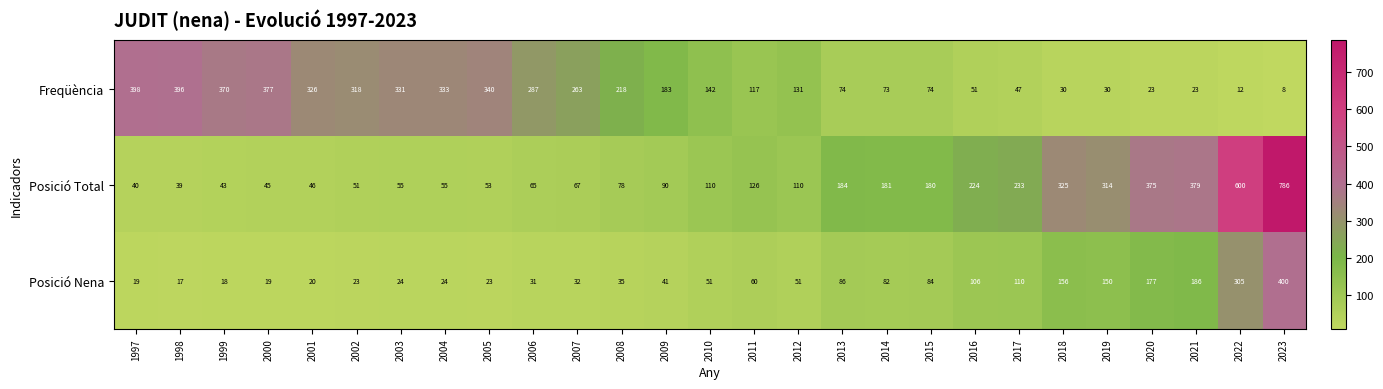

Rank the series by their maximum value, from lowest to highest.

Freqüència, Posició Nena, Posició Total